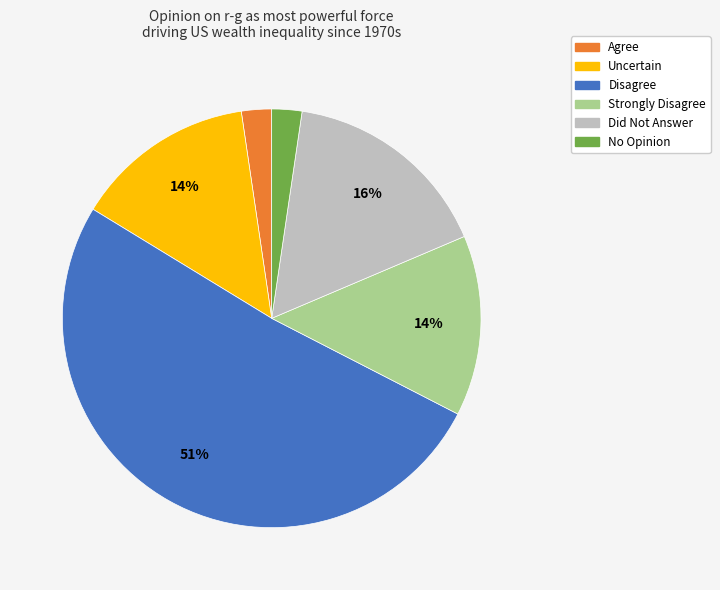

To the nearest percent, what is the average slice percentage?

17%